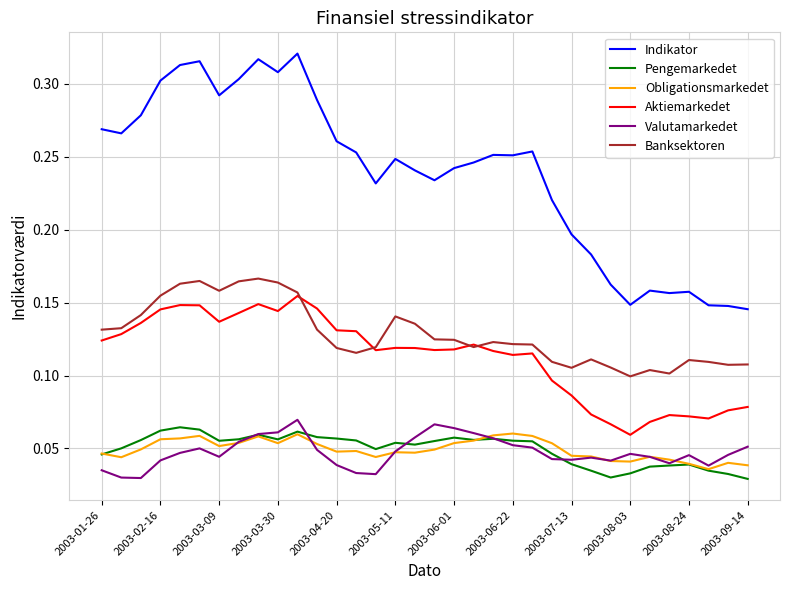

True or false: Indikator and Pengemarkedet intersect in this chart.

False